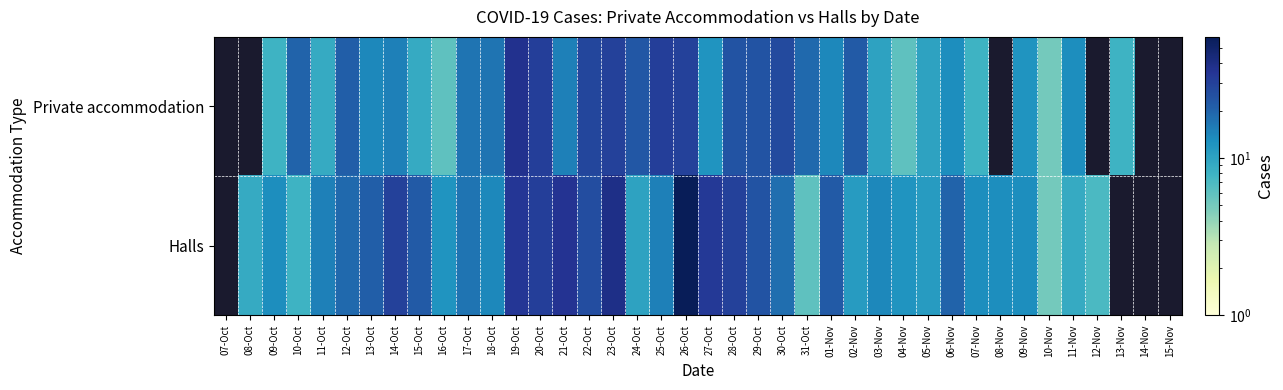

At 31-Oct, list the series in order from largest to smallest.

Private accommodation, Halls